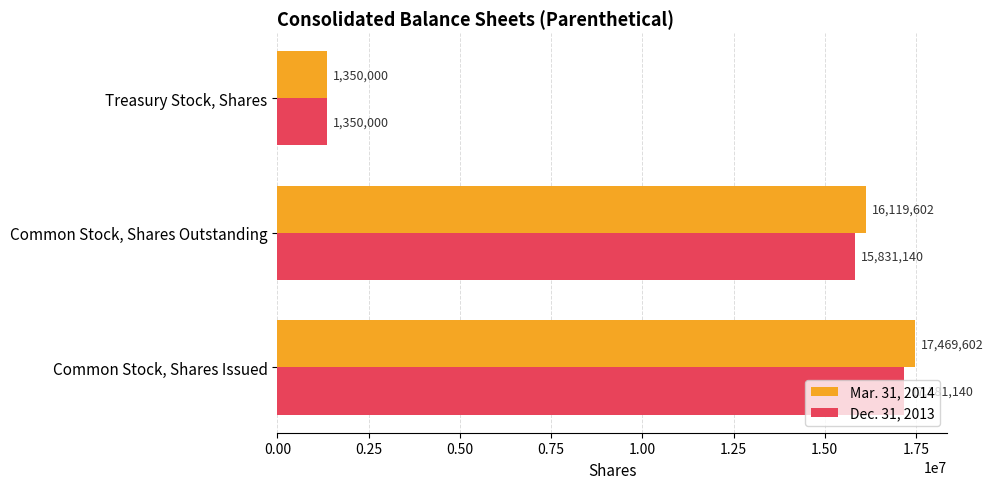

The Dec. 31, 2013 series shows 15831140 at Common Stock, Shares Outstanding. True or false?

True